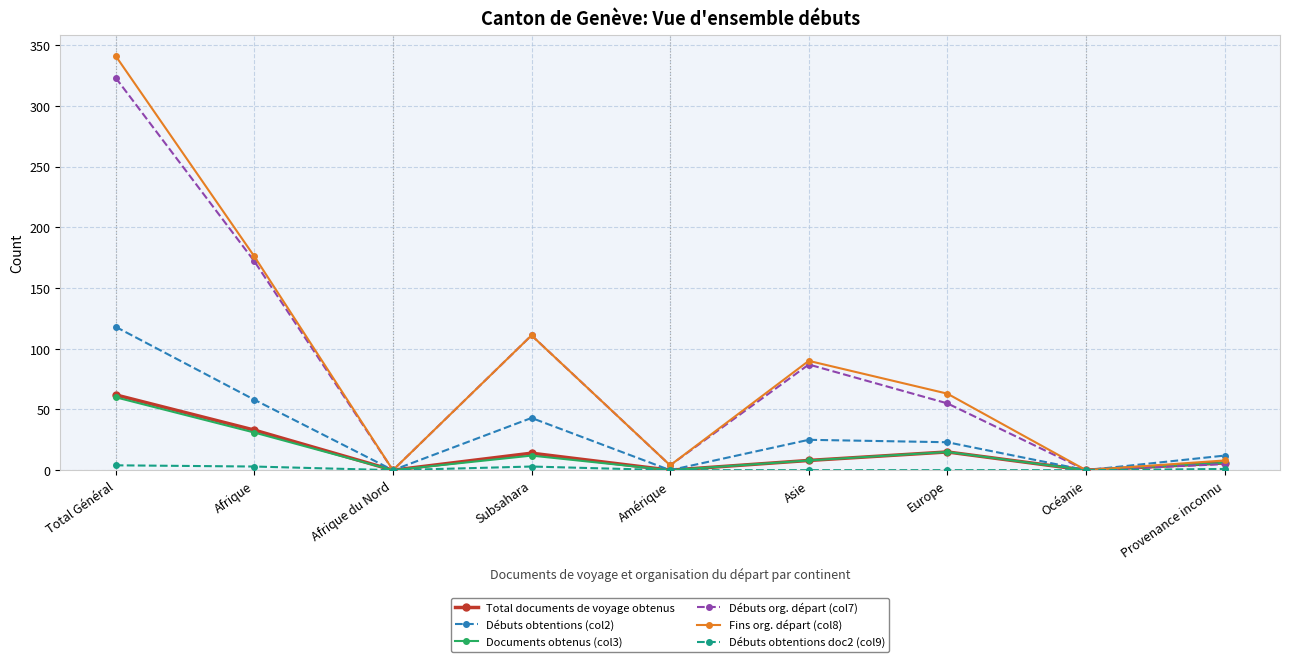

How many Débuts obtentions (col2) values are between 0 and 43?

7